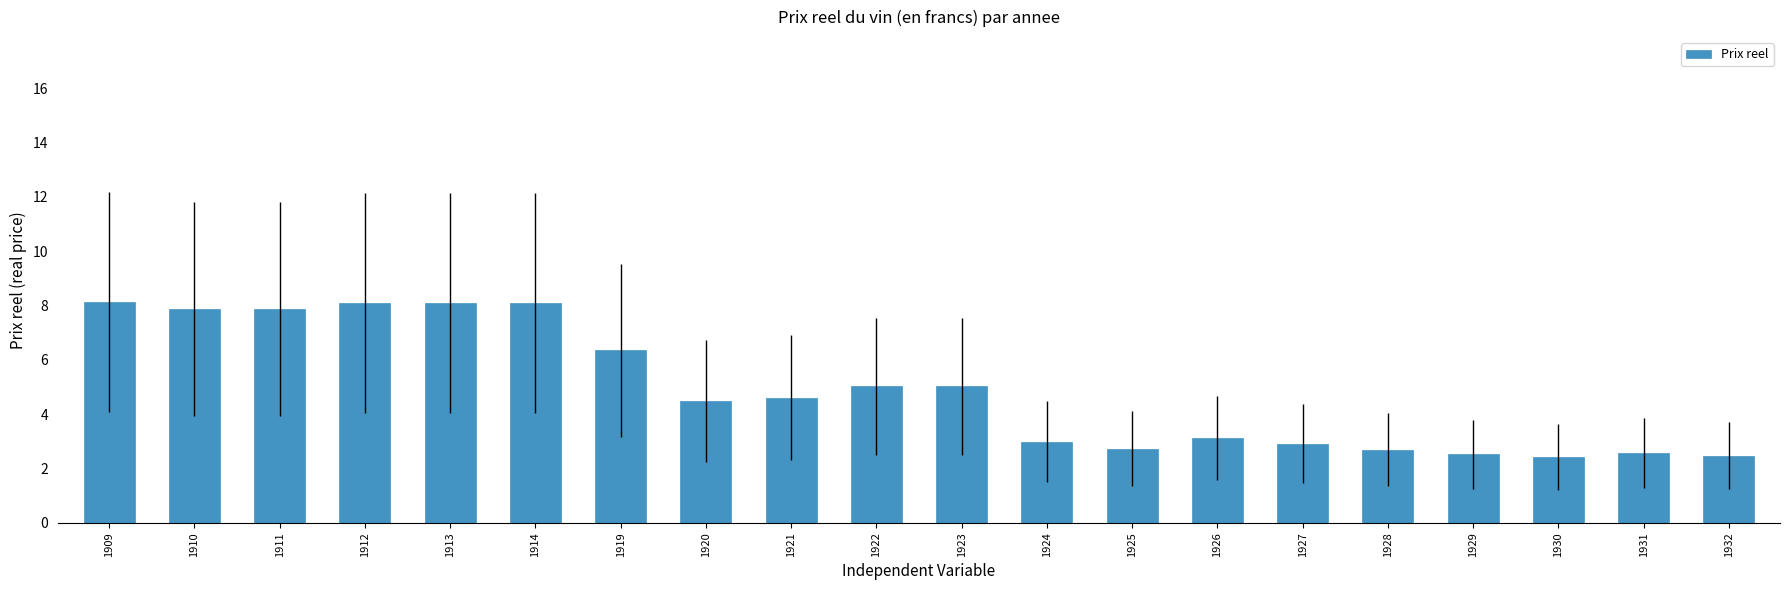

At which label does the data first exceed 4?

1909